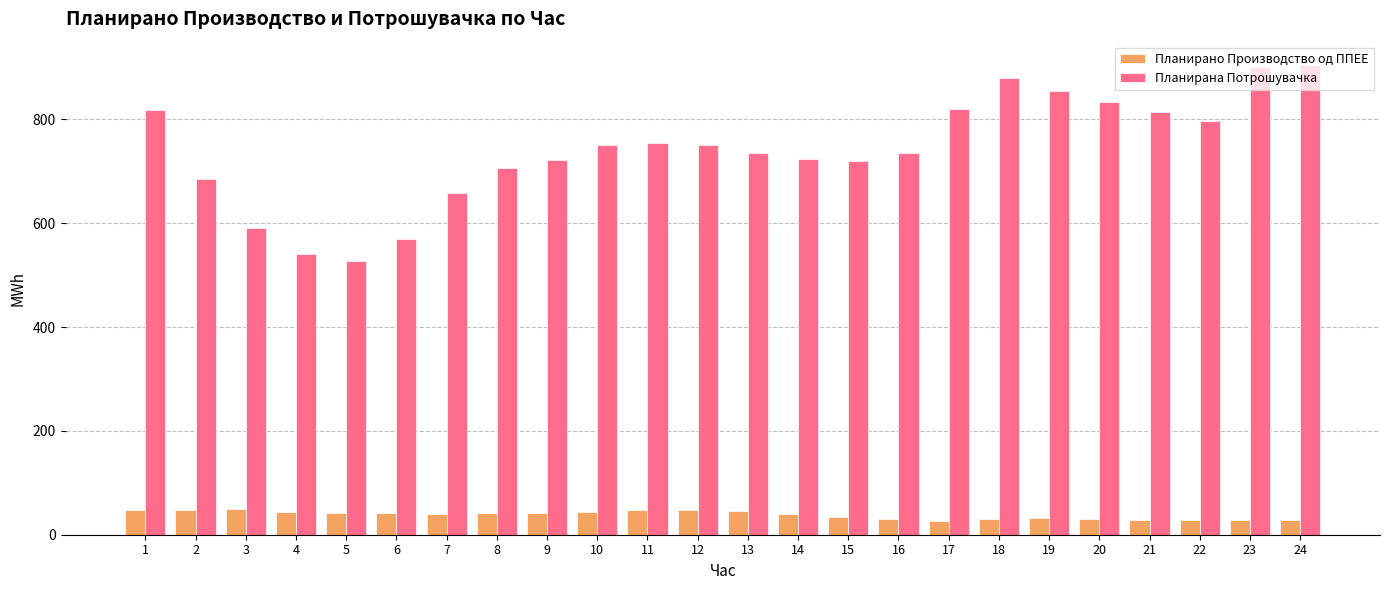

Is it true that Планирана Потрошувачка equals 1059.7 at 21?

False